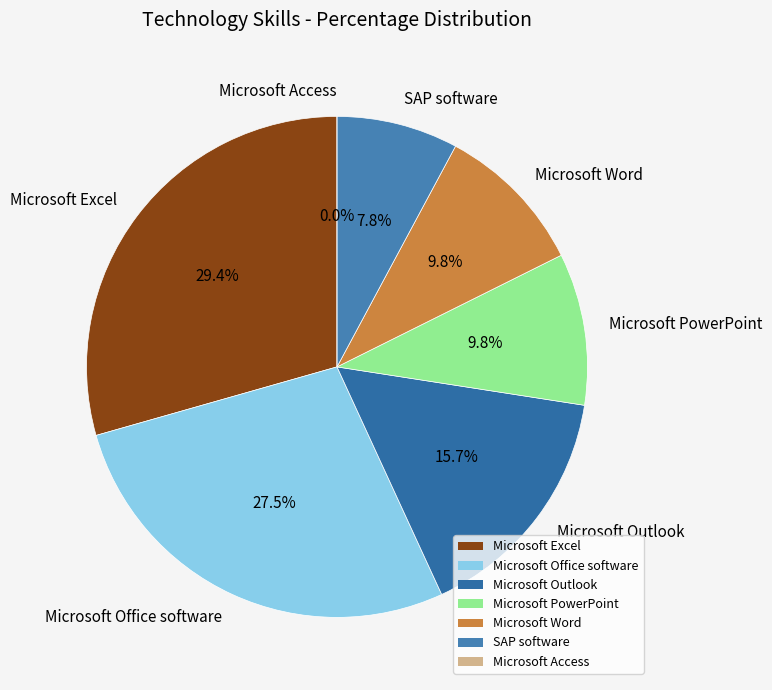

To the nearest percent, what is the combined percentage of Microsoft Outlook and Microsoft Office software?

43%